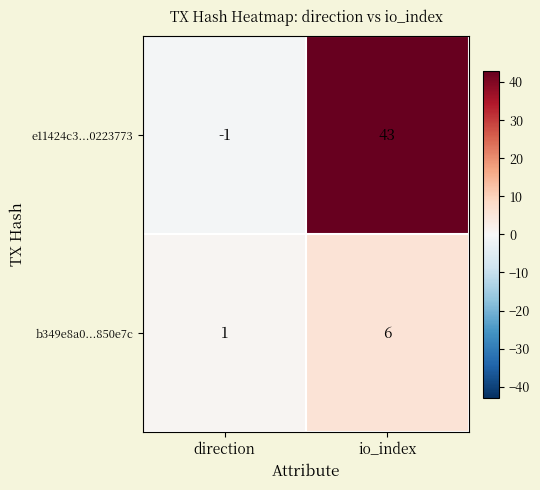

At how many categories does at least one series exceed 5?

1